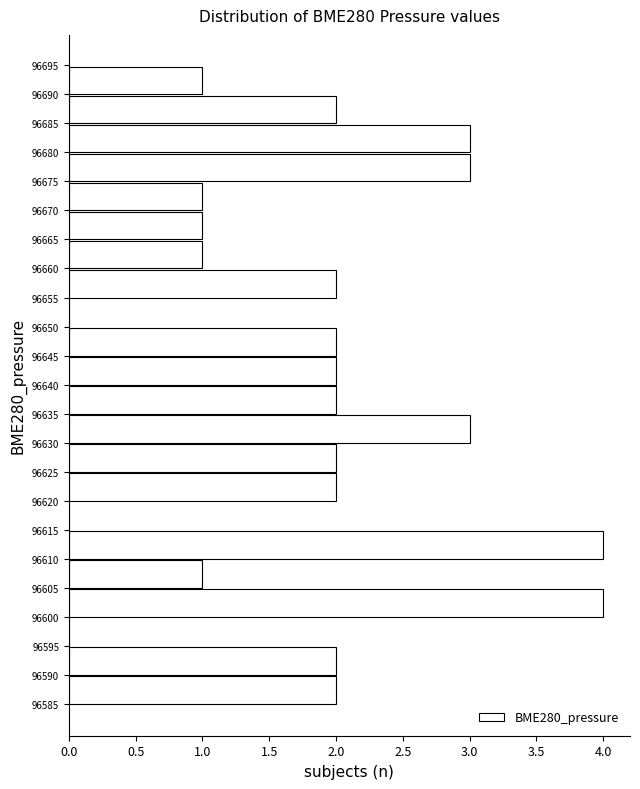

Reading bottom to top, list every bar in this chart as the range it spans on the y-axis followed by its length. The values are not printed on the chart, so give them approximately, as read against the axis.

96585 to 96590: 2
96590 to 96595: 2
96595 to 96600: 0
96600 to 96605: 4
96605 to 96610: 1
96610 to 96615: 4
96615 to 96620: 0
96620 to 96625: 2
96625 to 96630: 2
96630 to 96635: 3
96635 to 96640: 2
96640 to 96645: 2
96645 to 96650: 2
96650 to 96655: 0
96655 to 96660: 2
96660 to 96665: 1
96665 to 96670: 1
96670 to 96675: 1
96675 to 96680: 3
96680 to 96685: 3
96685 to 96690: 2
96690 to 96695: 1